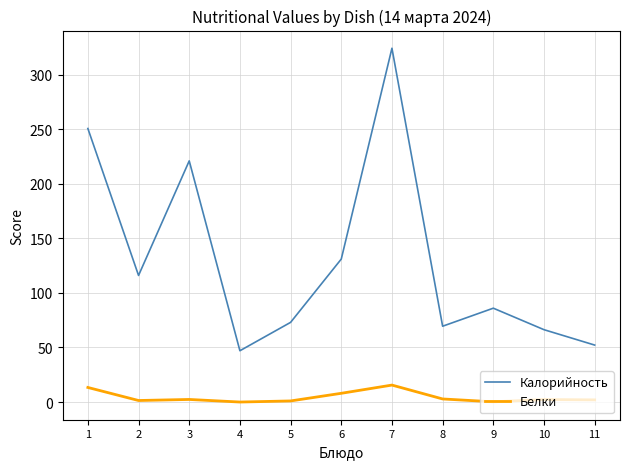

At 7, list the series in order from smallest to largest.

Белки, Калорийность